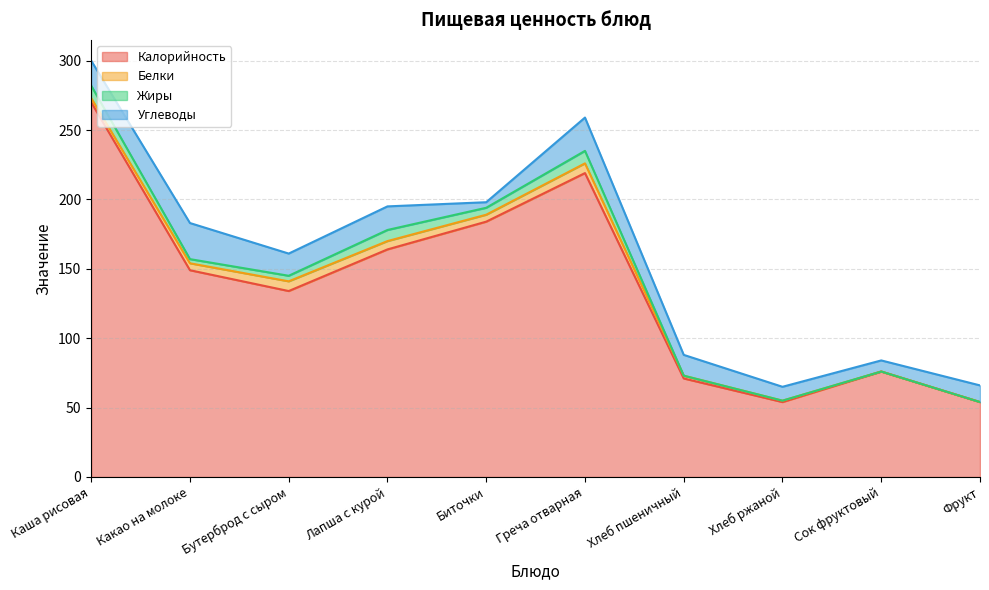

Count the Жиры values in the range 0 to 8.

8